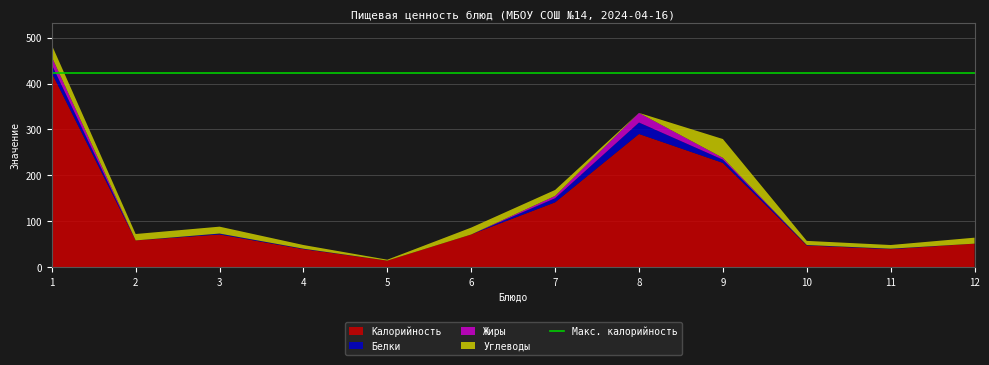

Reading left to right, transcribe all the data shown in this chart.

Калорийность: мясной колобок/картофель запеченный=423	напиток витаминный=58	хлеб пшеничный (завтрак)=71	хлеб ржаной (завтрак)=39	помидоры порционные=14	фрукт яблоко=71	суп гороховый с мясом=141	курица запеченная с сыром=290	спагетти с маслом=227	хлеб пшеничный (обед)=47	хлеб ржаной (обед)=39	компот из смеси фруктов и ягод=51
Белки: мясной колобок/картофель запеченный=18	напиток витаминный=0	хлеб пшеничный (завтрак)=2	хлеб ржаной (завтрак)=1	помидоры порционные=0	фрукт яблоко=0	суп гороховый с мясом=9	курица запеченная с сыром=25	спагетти с маслом=7	хлеб пшеничный (обед)=1	хлеб ржаной (обед)=1	компот из смеси фруктов и ягод=0
Жиры: мясной колобок/картофель запеченный=17	напиток витаминный=0	хлеб пшеничный (завтрак)=0	хлеб ржаной (завтрак)=0	помидоры порционные=0	фрукт яблоко=0	суп гороховый с мясом=5	курица запеченная с сыром=21	спагетти с маслом=4	хлеб пшеничный (обед)=0	хлеб ржаной (обед)=0	компот из смеси фруктов и ягод=0
Углеводы: мясной колобок/картофель запеченный=26	напиток витаминный=14	хлеб пшеничный (завтрак)=15	хлеб ржаной (завтрак)=8	помидоры порционные=2	фрукт яблоко=15	суп гороховый с мясом=13	курица запеченная с сыром=0	спагетти с маслом=41	хлеб пшеничный (обед)=9	хлеб ржаной (обед)=8	компот из смеси фруктов и ягод=13